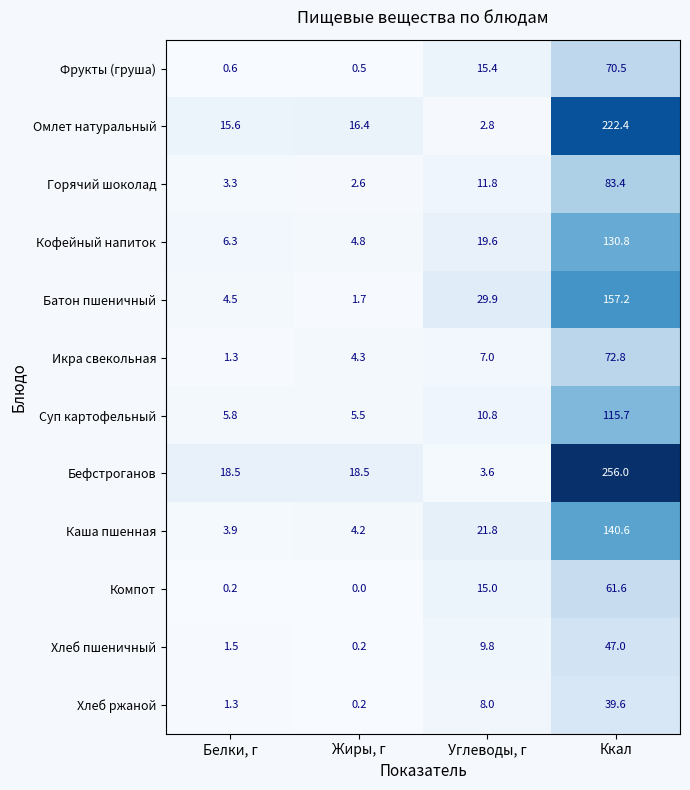

Which series has the largest total across all categories?

Бефстроганов